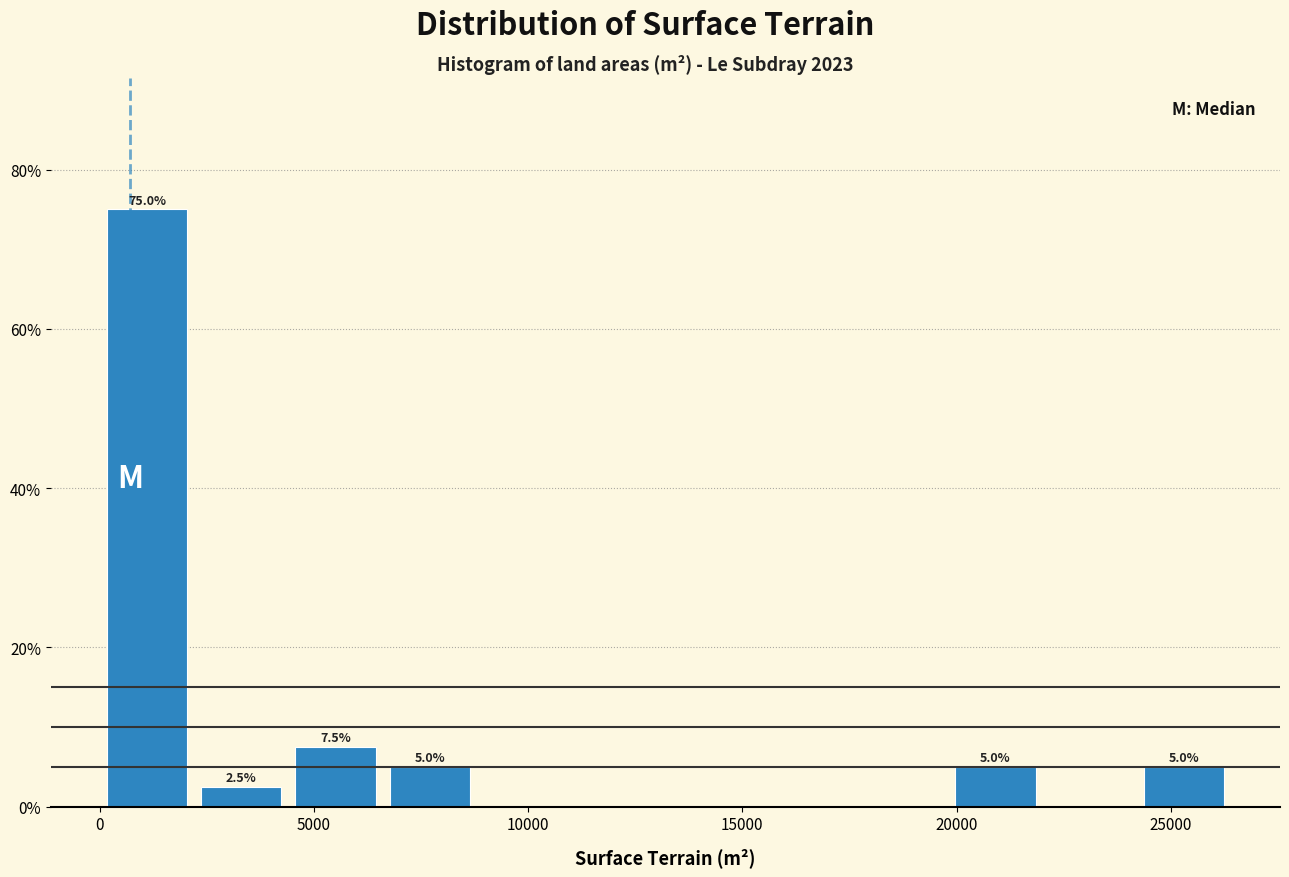

Over which range of the x-axis is the bar tallest?

0 to 2000